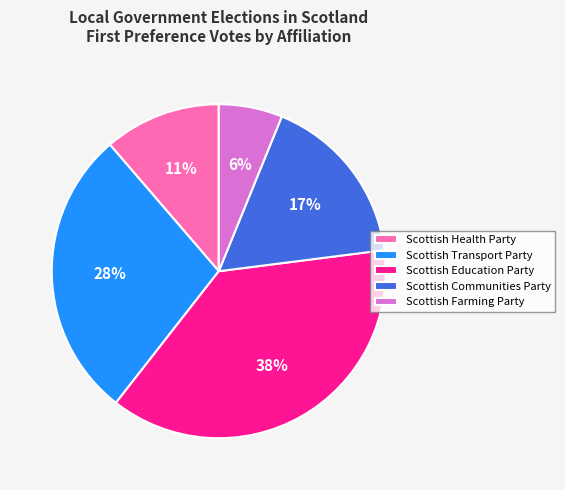

Rank the categories by value from lowest to highest.

Scottish Farming Party, Scottish Health Party, Scottish Communities Party, Scottish Transport Party, Scottish Education Party